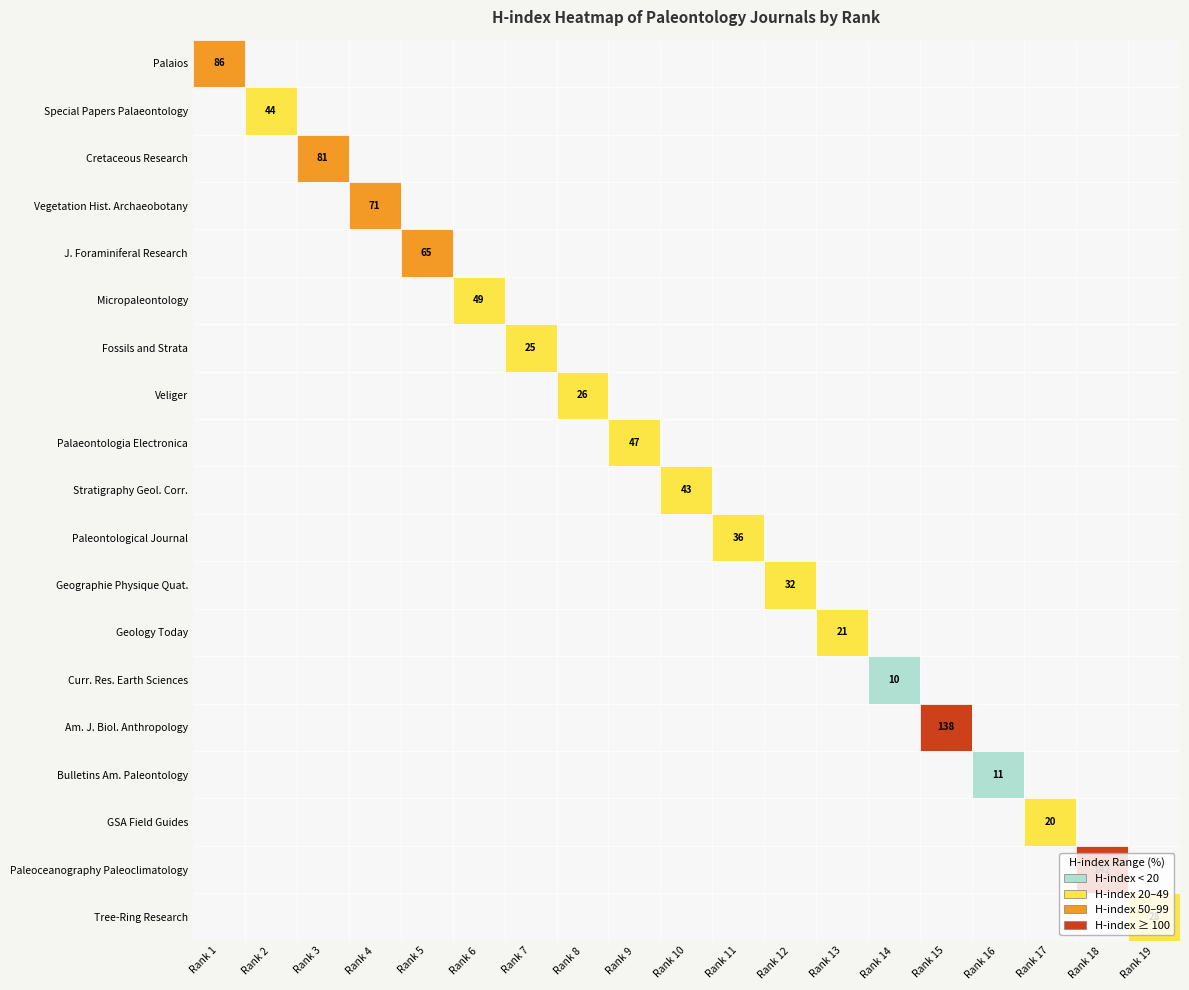

What is the difference between the maximum and minimum values in the Am. J. Biol. Anthropology series?

138